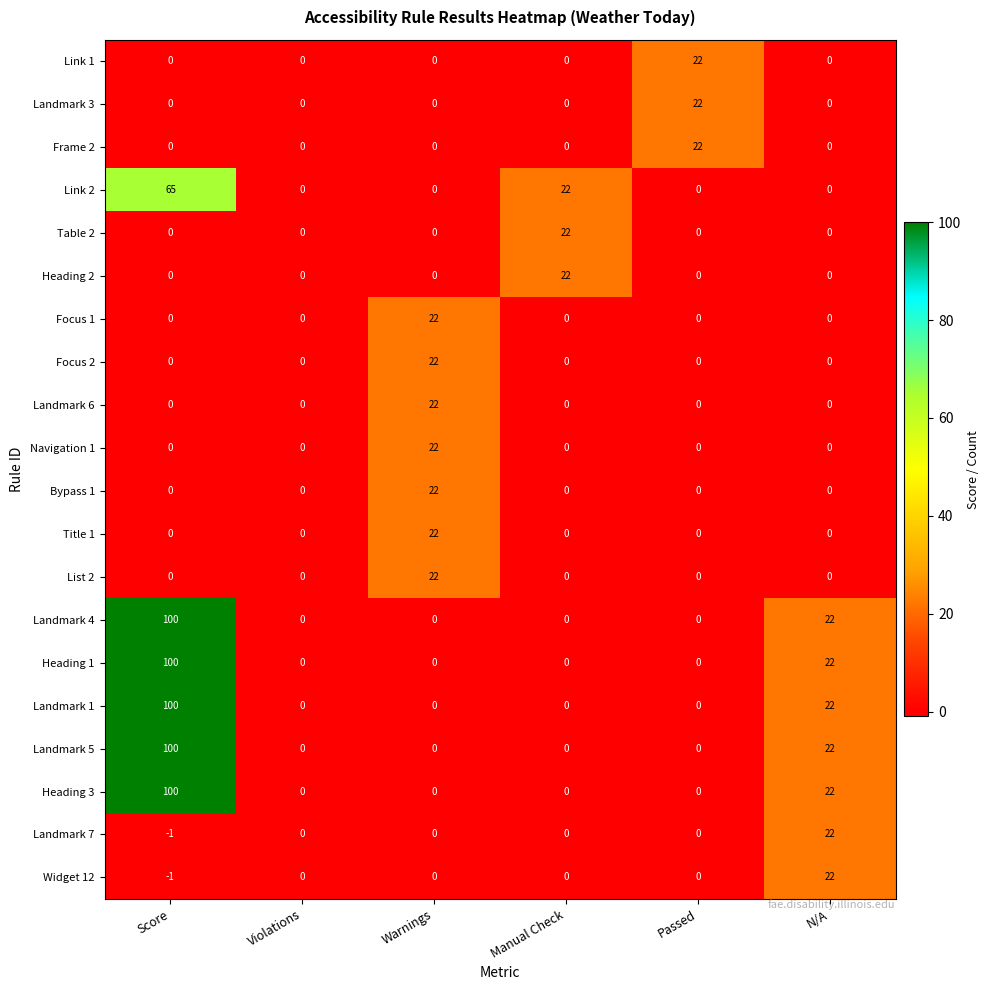

Which label corresponds to the largest value in the chart?

Score